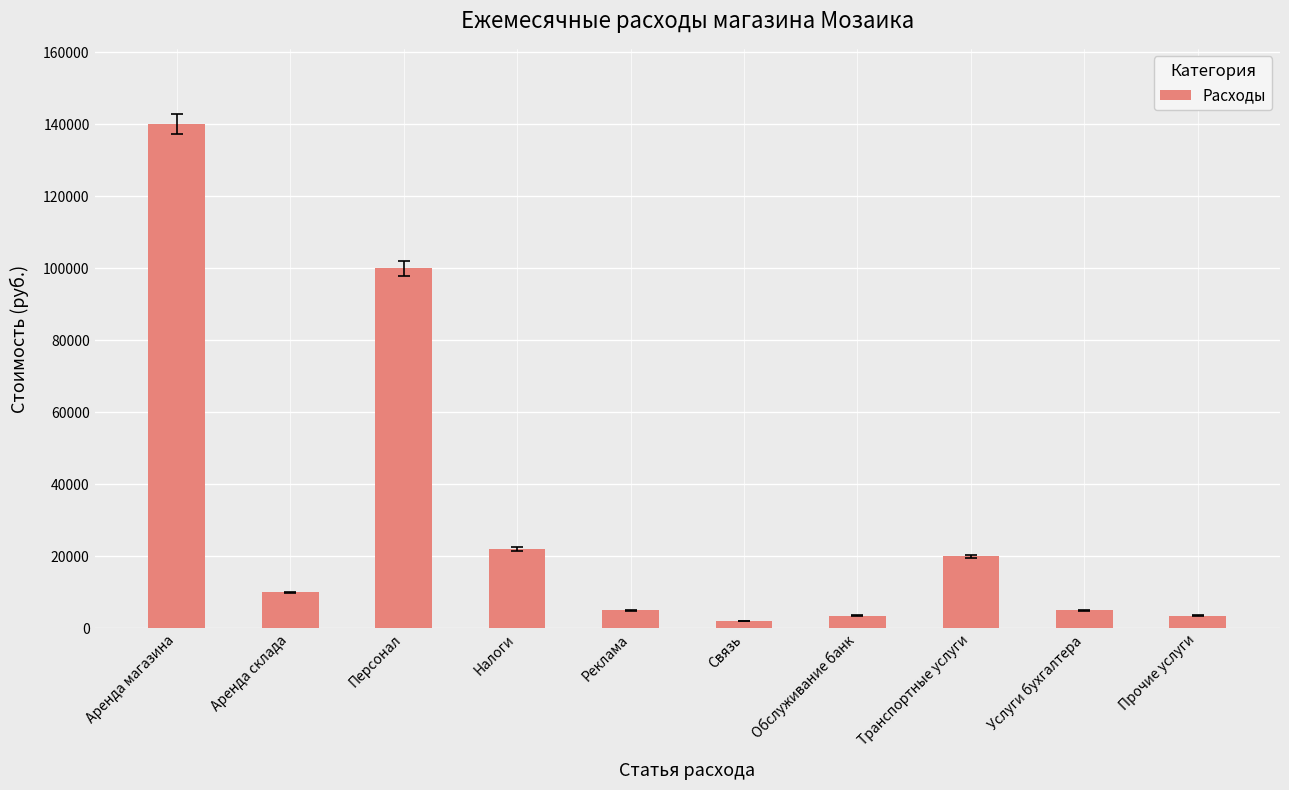

What is the change in value from Аренда склада to Налоги?

+12000